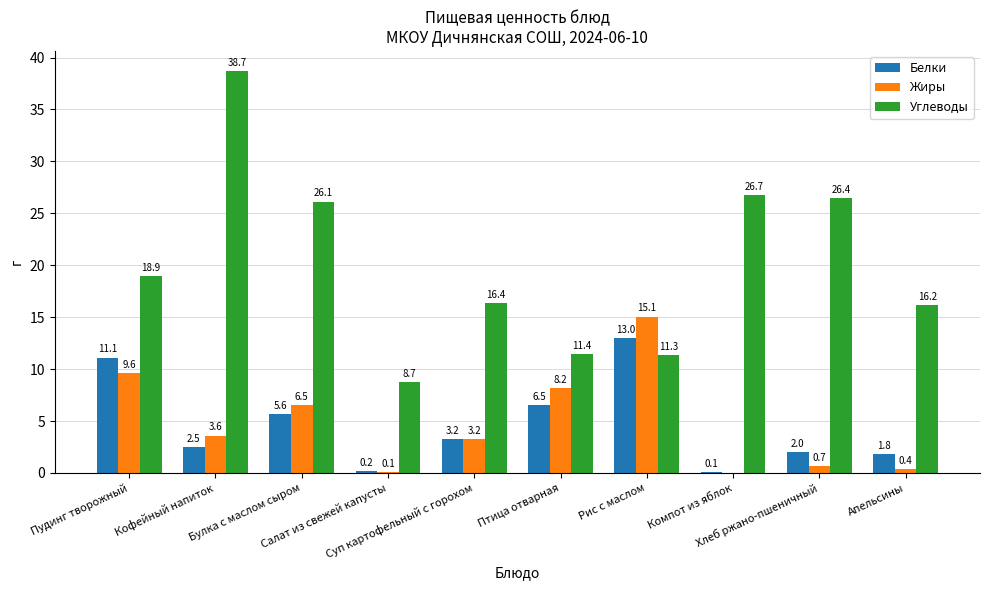

What are all the series names shown in the legend?

Белки, Жиры, Углеводы